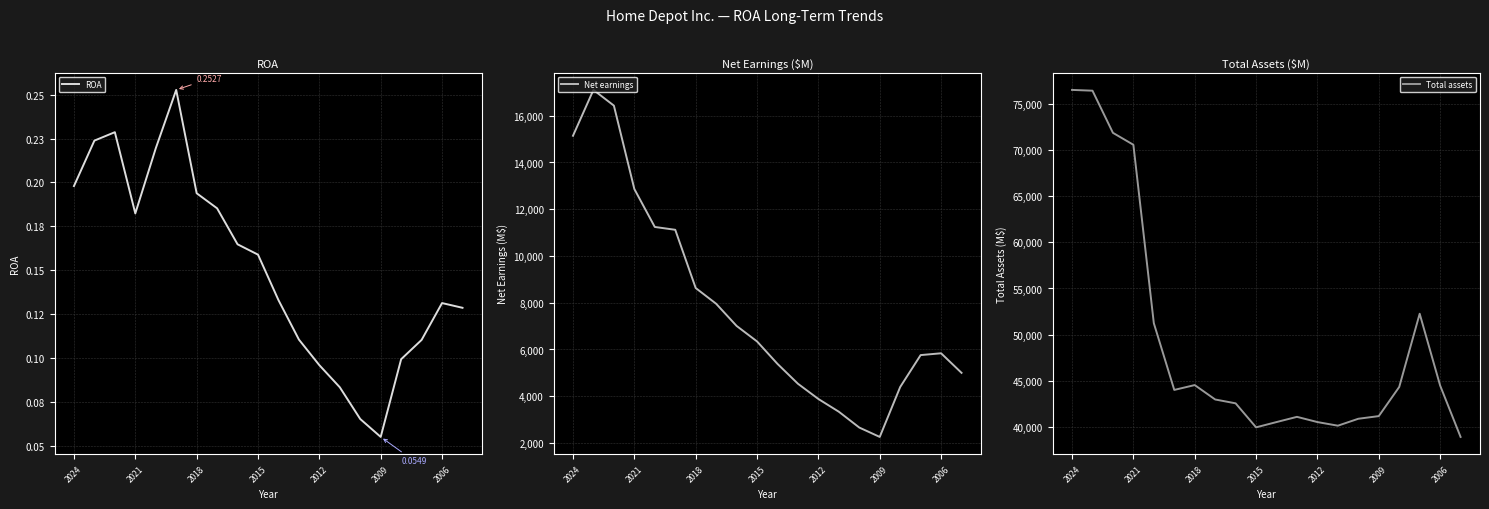

At which label does Total assets reach its peak?

2024